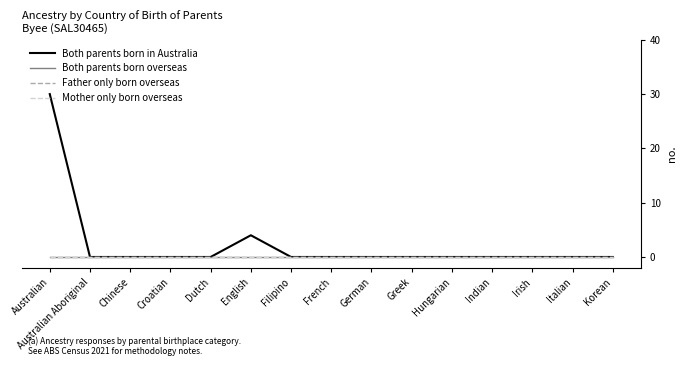

List the series in order of their peak value, highest first.

Both parents born in Australia, Both parents born overseas, Father only born overseas, Mother only born overseas